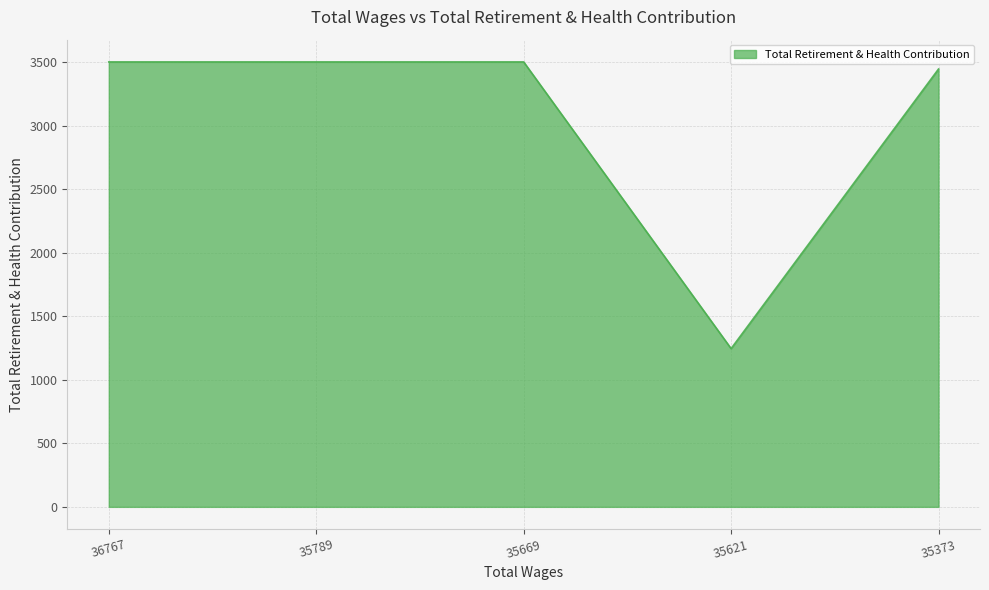

Read the value at 35789.

3503